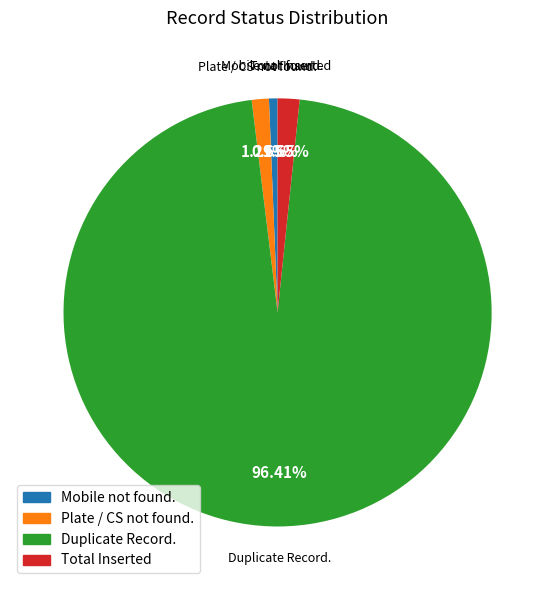

What percentage is the Plate / CS not found. slice, to the nearest percent?

1%